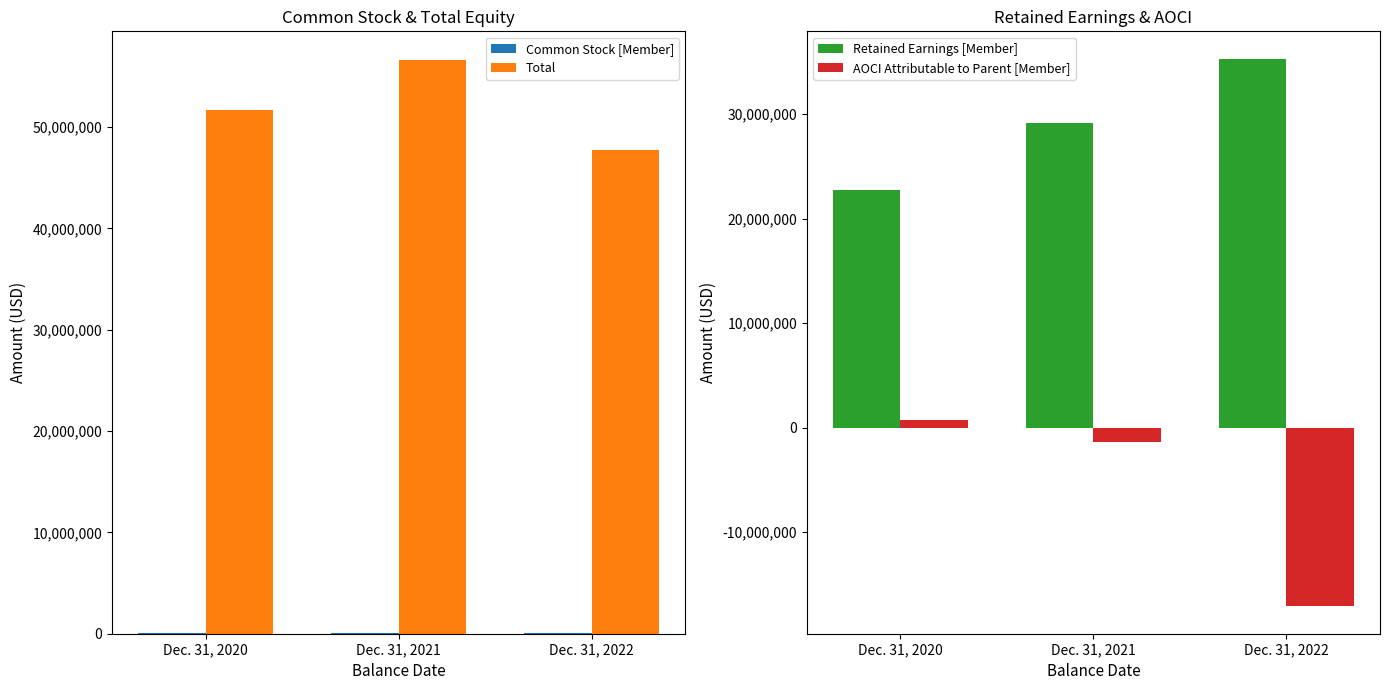

True or false: Common Stock [Member] has a value of 30372 at Dec. 31, 2021.

True